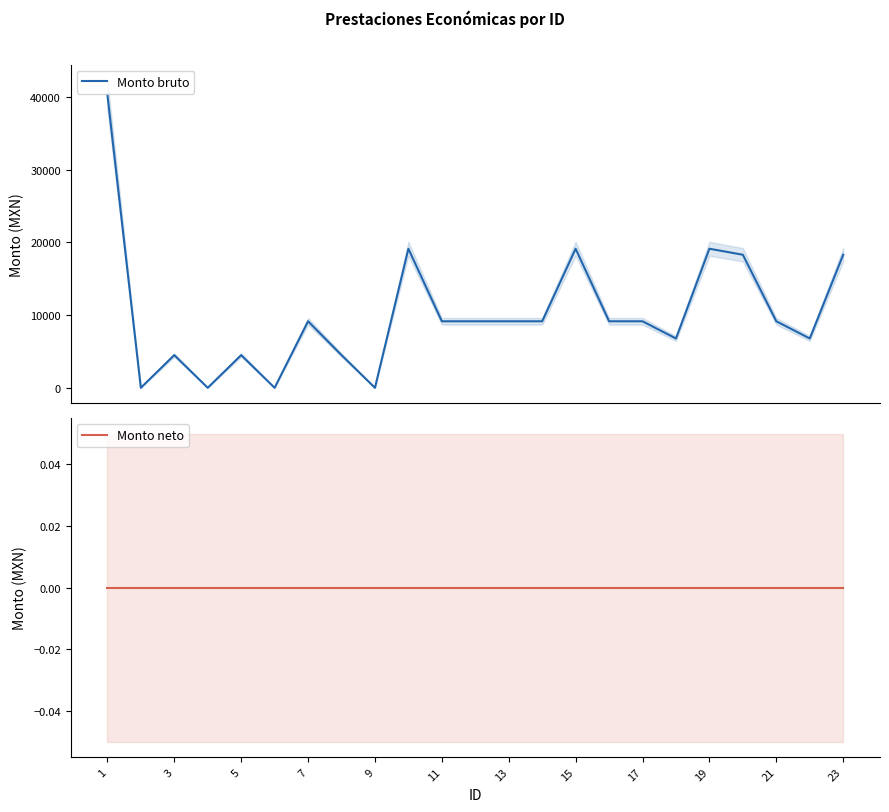

Rank the series by their maximum value, from lowest to highest.

Monto neto, Monto bruto